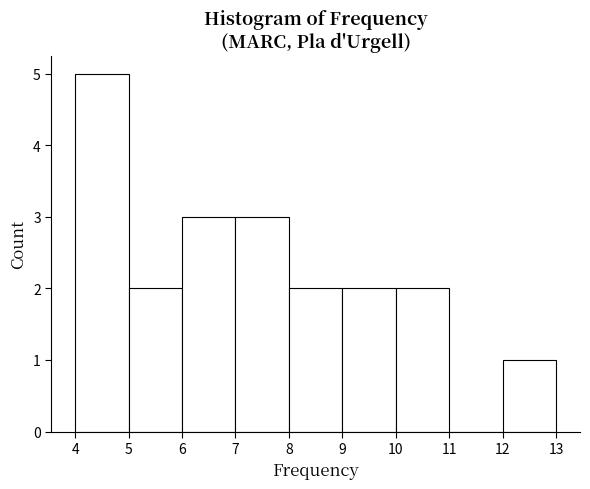

What is the height of the bar covering 4 to 5 on the x-axis? The values are not printed on the chart, so give them approximately, as read against the axis.

5